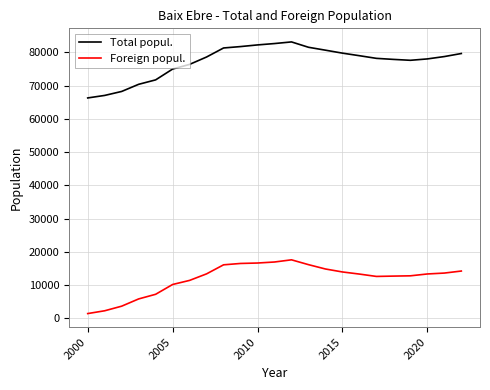

What are all the series names shown in the legend?

Total popul., Foreign popul.